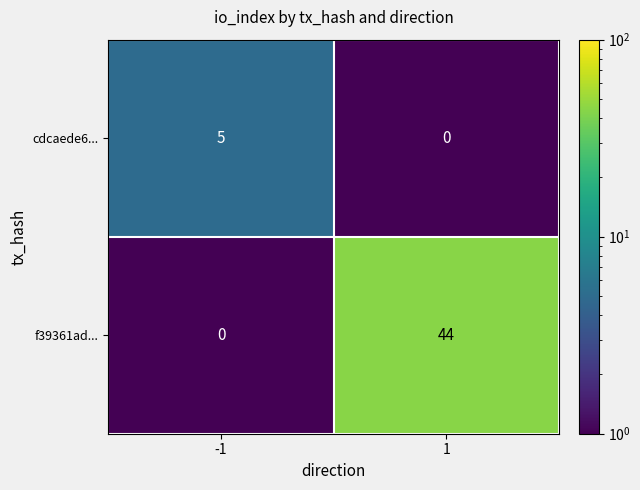

What is the total value across all series at 1?

44